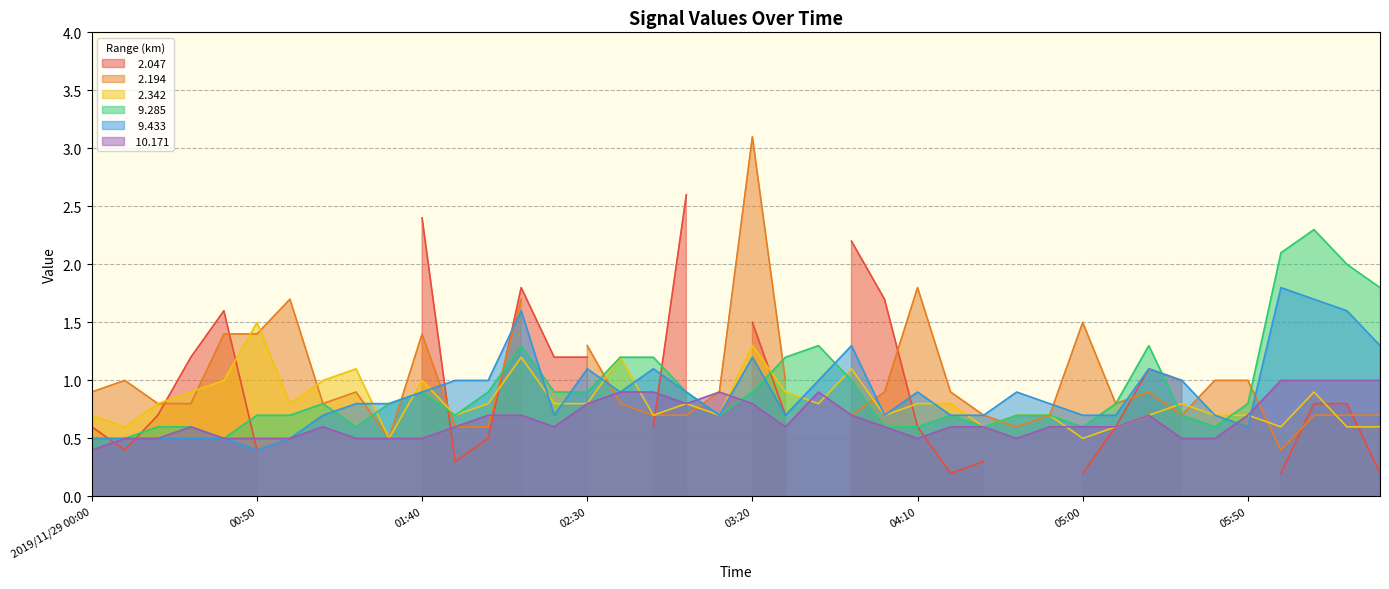

List the labels in order of   9.433 value, smallest first.

00:50, 2019/11/29 00:00, 00:10, 00:20, 00:30, 00:40, 01:00, 05:50, 01:10, 02:20, 03:10, 03:30, 04:00, 04:20, 04:30, 05:00, 05:10, 05:40, 01:20, 01:30, 04:50, 01:40, 02:40, 03:00, 04:10, 04:40, 01:50, 02:00, 03:40, 05:30, 02:30, 02:50, 05:20, 03:20, 03:50, 06:30, 02:10, 06:20, 06:10, 06:00